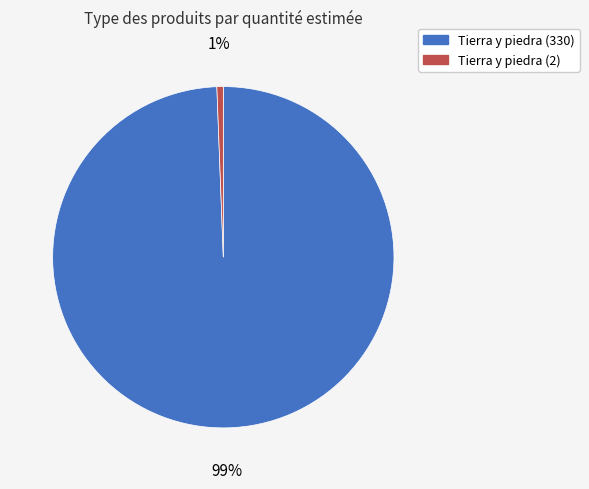

What percentage is the Tierra y piedra (2) slice, to the nearest percent?

1%